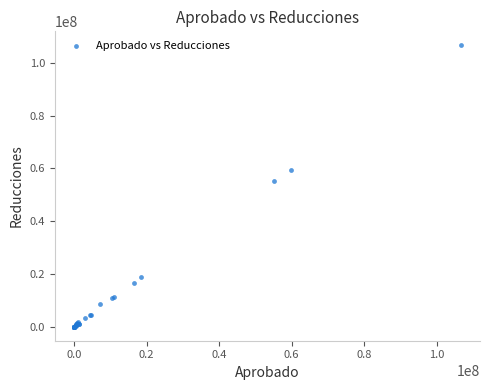

What Y value in the scatter plot is closest to 53328710?

55244086.4